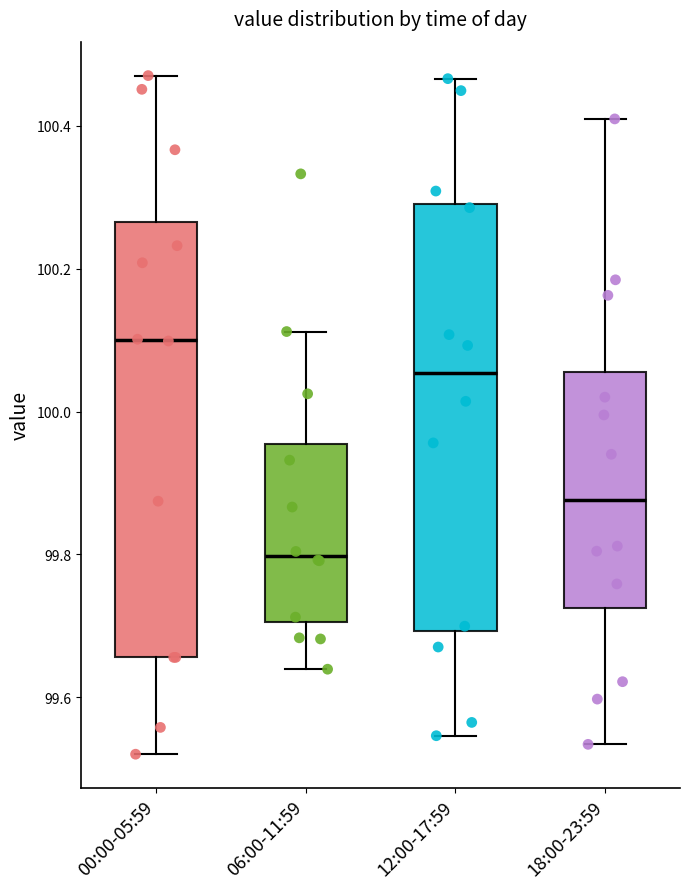

Reading left to right, transcribe this box plot: for each box, give where its median line is, the range the box spans, and where its two whiskers end, as read against the y-axis. The values are not printed on the chart, so give them approximately, as read against the axis.

00:00-05:59: median 100.10, box 99.66 to 100.26, whiskers 99.52 to 100.46
06:00-11:59: median 99.80, box 99.70 to 99.96, whiskers 99.64 to 100.12
12:00-17:59: median 100.06, box 99.70 to 100.30, whiskers 99.54 to 100.46
18:00-23:59: median 99.88, box 99.72 to 100.06, whiskers 99.54 to 100.40